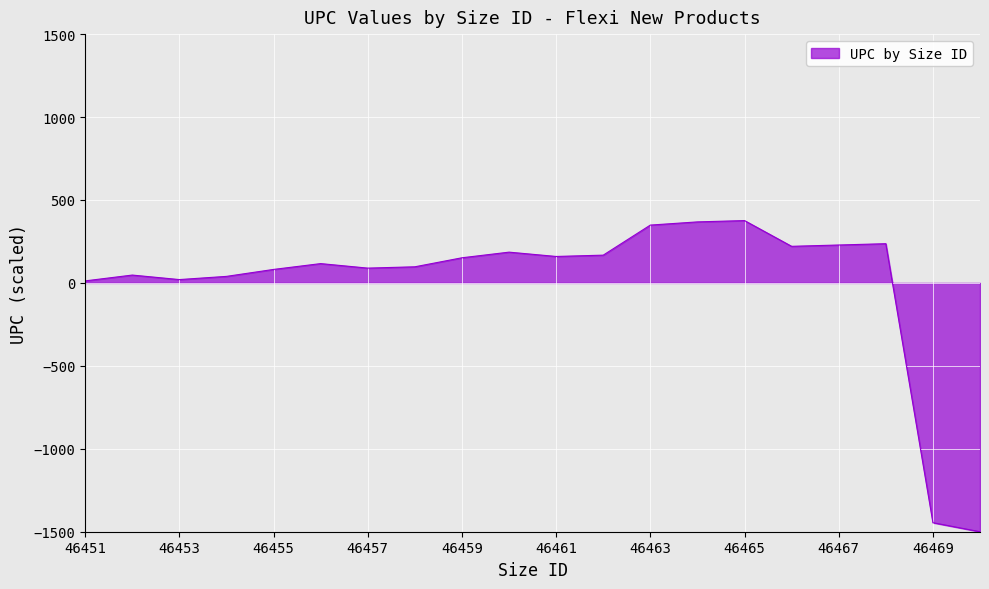

What is the maximum value shown in the chart?

375.8